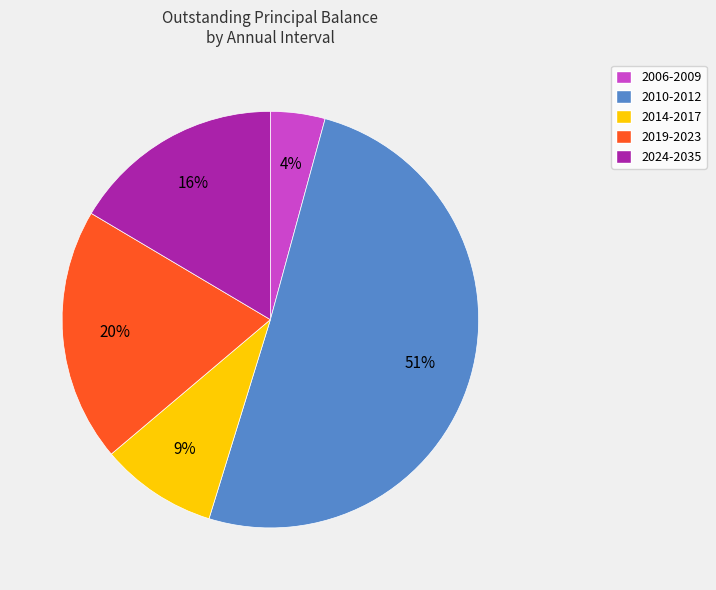

To the nearest percent, what is the average slice percentage?

20%